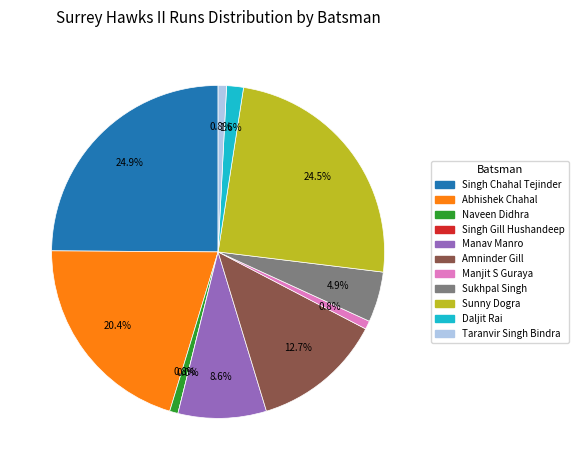

Which slice is the largest?

Singh Chahal Tejinder